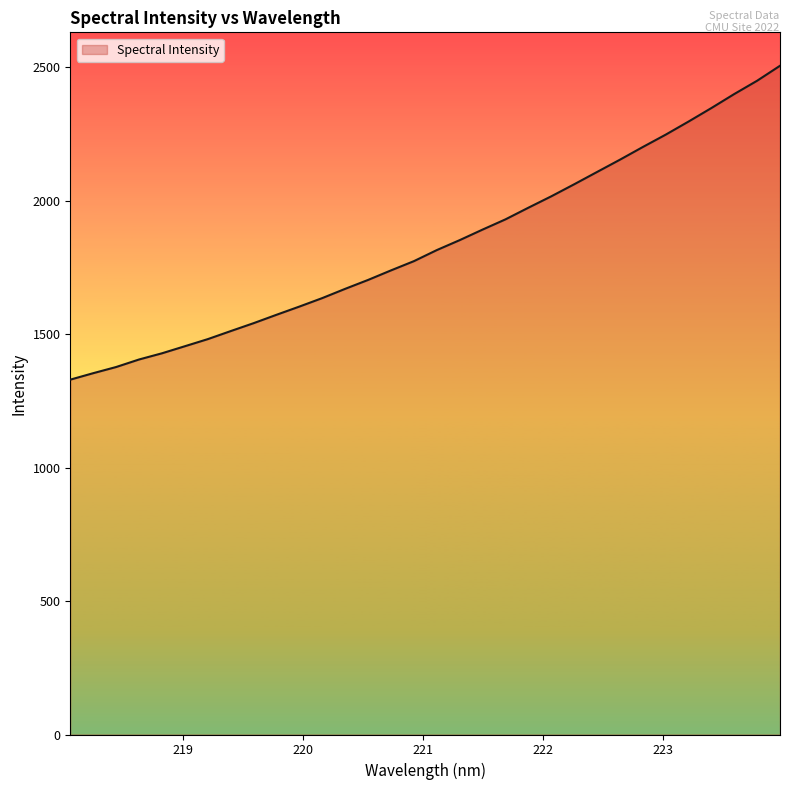

What is the smallest value displayed?

1329.3